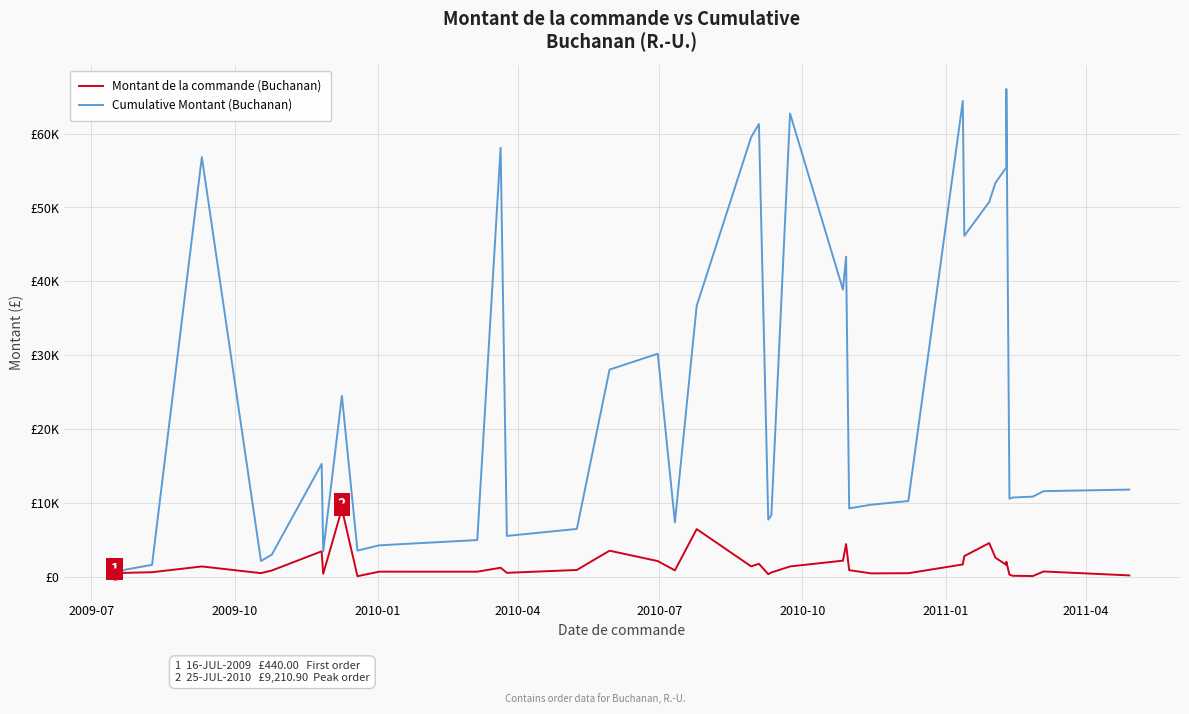

What are all the series names shown in the legend?

Montant de la commande (Buchanan), Cumulative Montant (Buchanan)